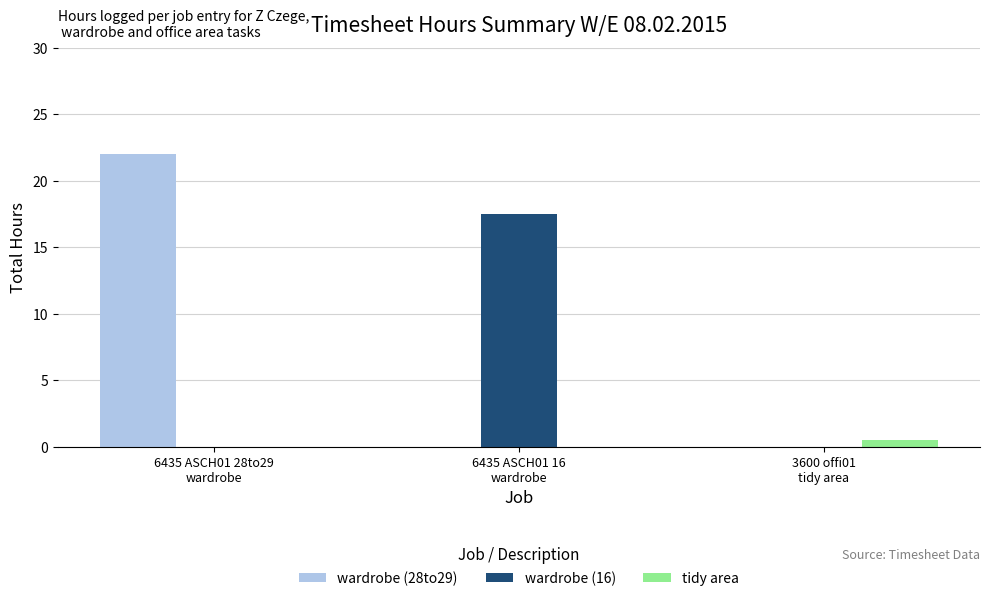

Is it true that wardrobe (28to29) equals 22.0 at 6435 ASCH01 28to29
wardrobe?

True